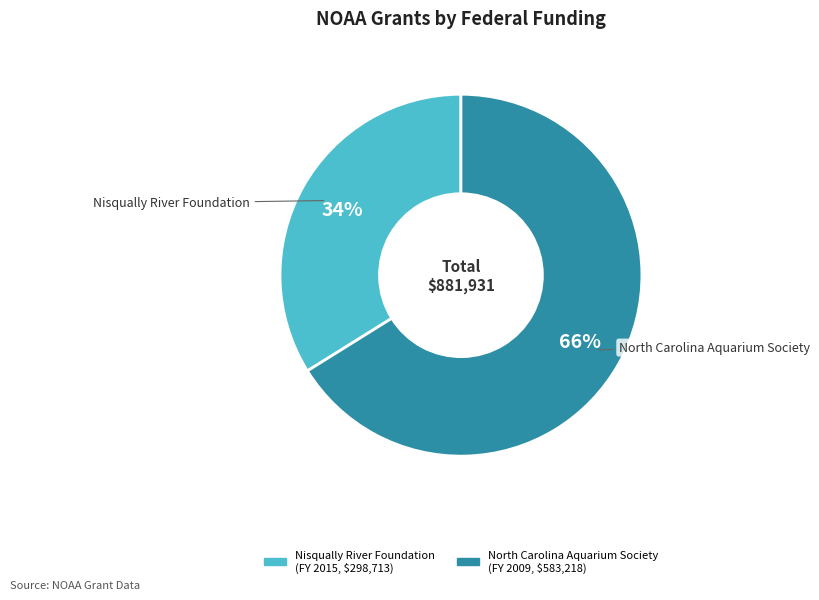

Combined, do Nisqually River Foundation and North Carolina Aquarium Society account for over 50%?

Yes